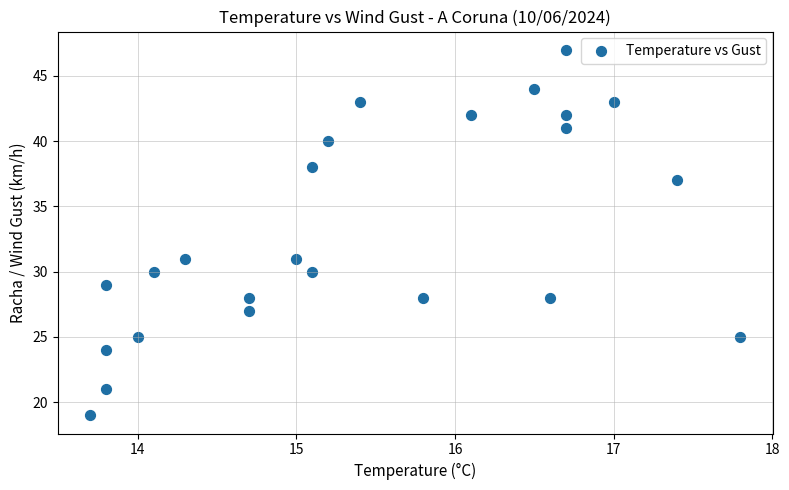

What is the range of Y values (max minus min)?

28